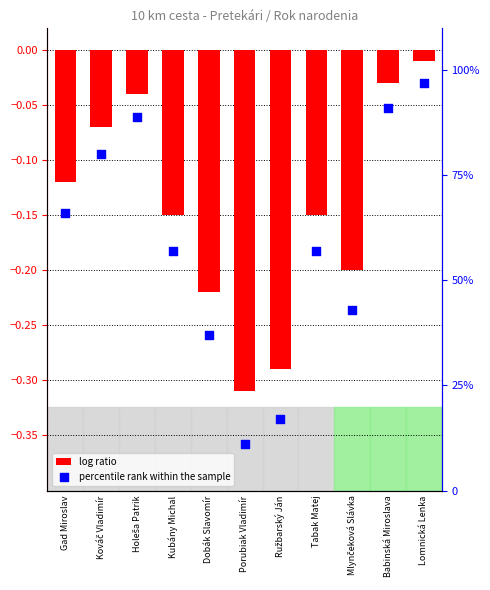

What are all the series names shown in the legend?

log ratio, percentile rank within the sample